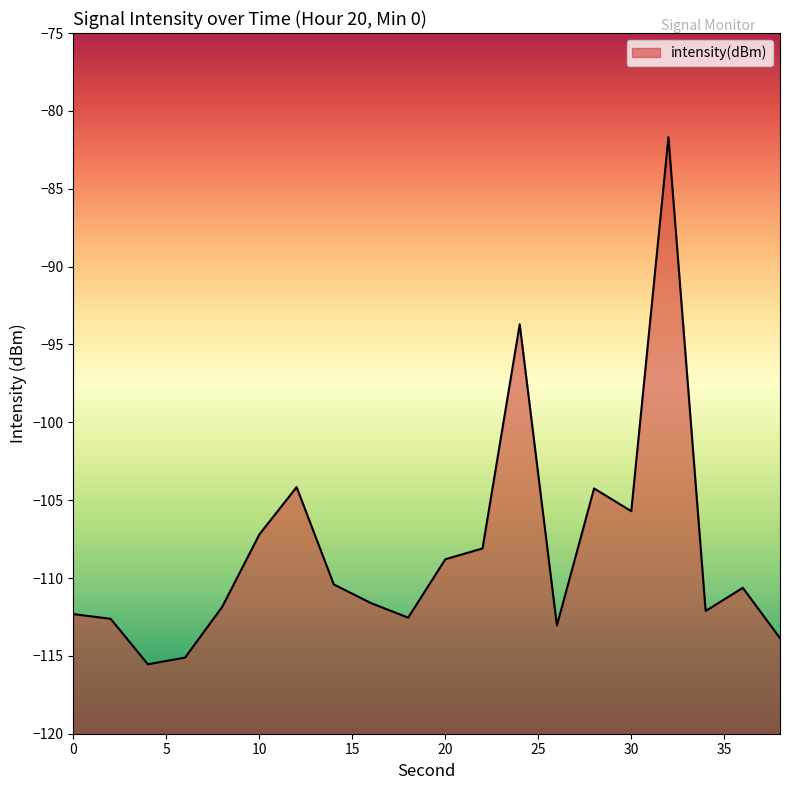

How many values are below -110?

12